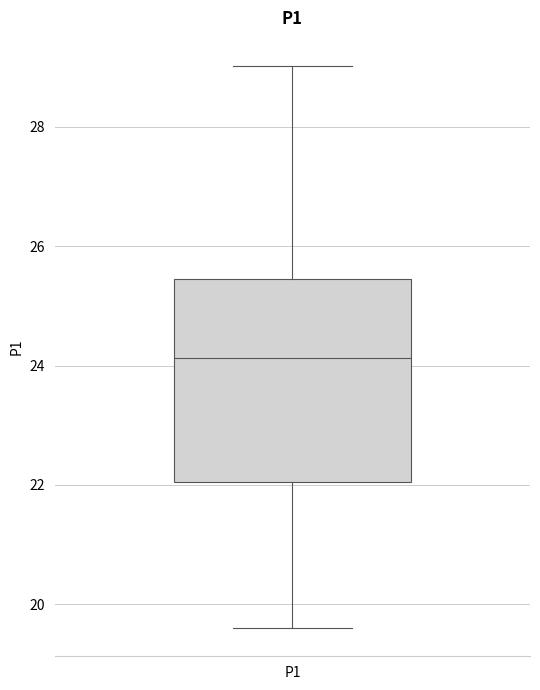

Read this box plot against the y-axis: the position of the median line, the range covered by the box, and the ends of both whiskers. The values are not printed on the chart, so give them approximately, as read against the axis.

median 24.2, box 22.0 to 25.4, whiskers 19.6 to 29.0